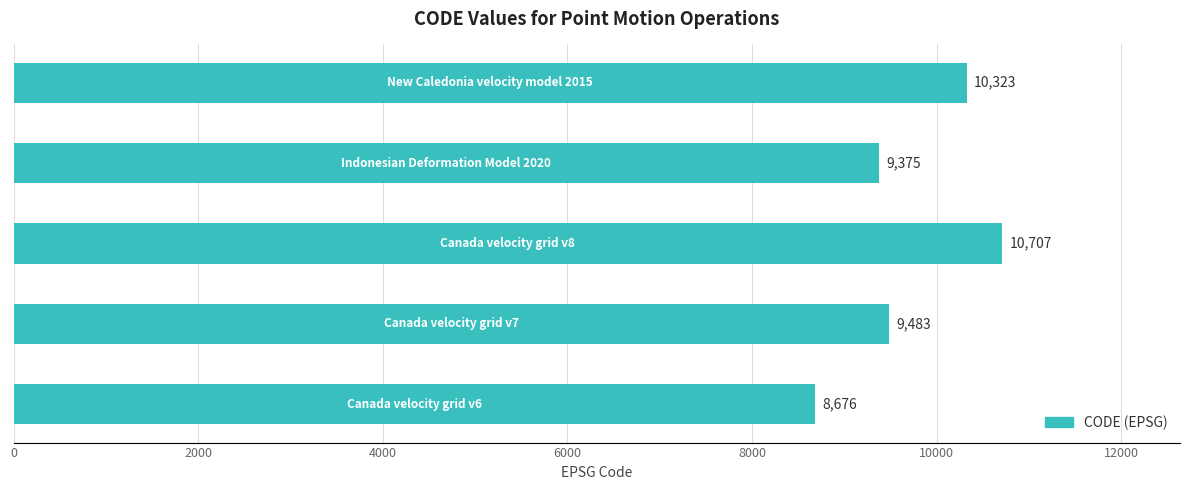

Reading bottom to top, transcribe all the data shown in this chart.

8676	9483	10707	9375	10323